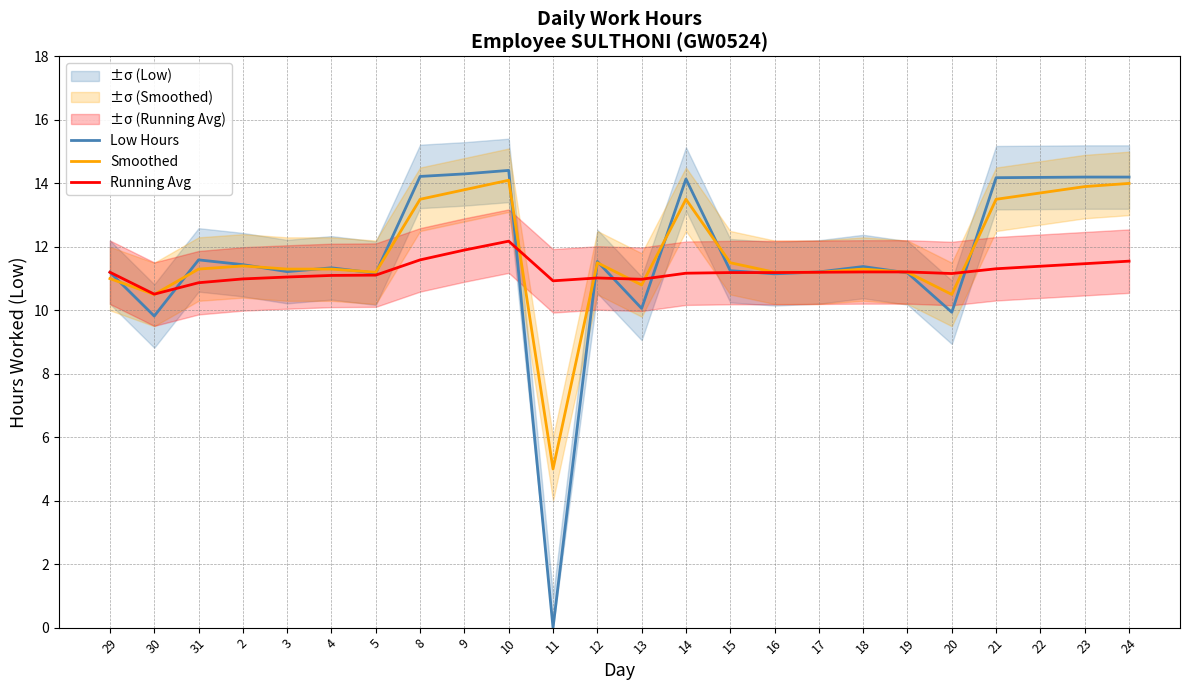

Between which two adjacent categories do Low Hours and Running Avg first intersect?

30 and 31